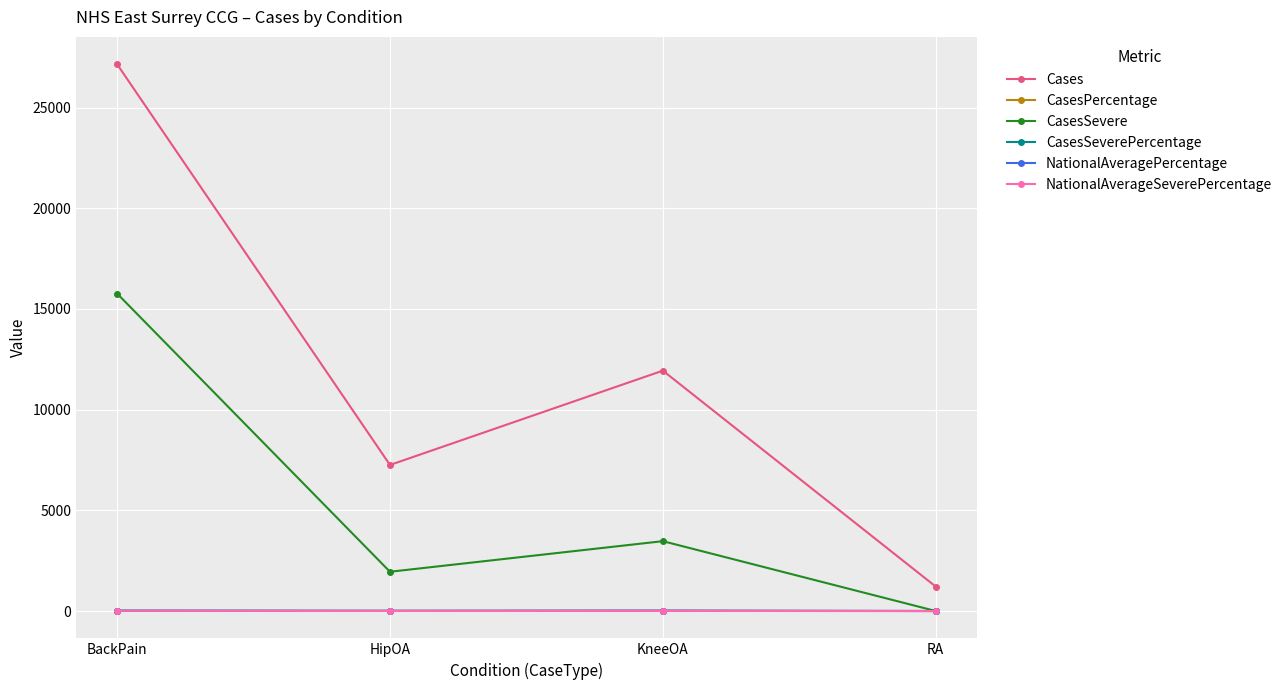

At which category is the sum across all series the highest?

BackPain